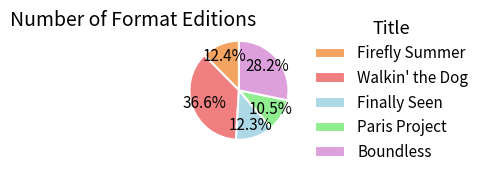

To the nearest percent, what is the combined percentage of Finally Seen and Paris Project?

23%